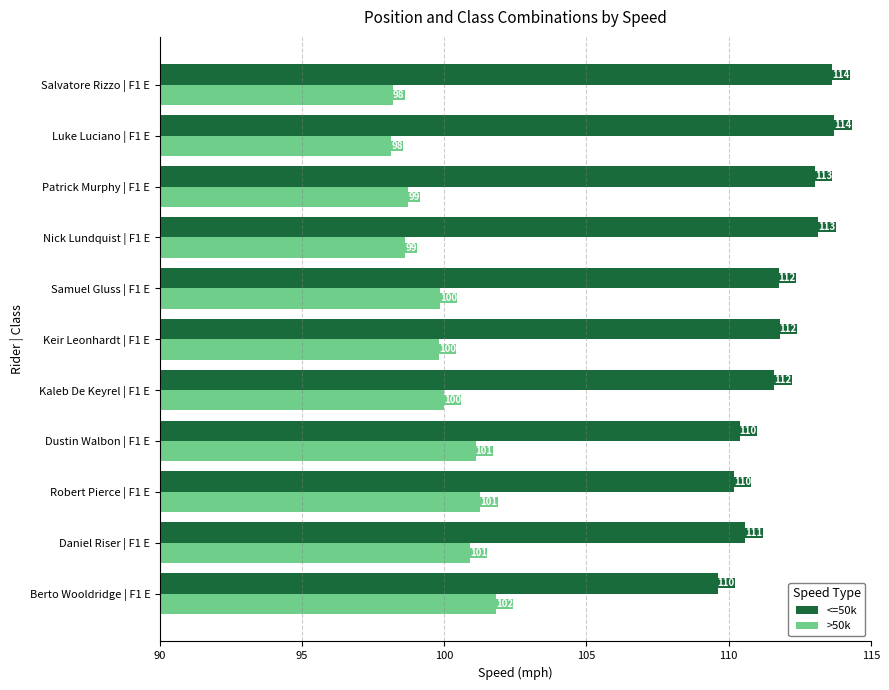

The value of >50k at Robert Pierce | F1 E is 157.0. True or false?

False